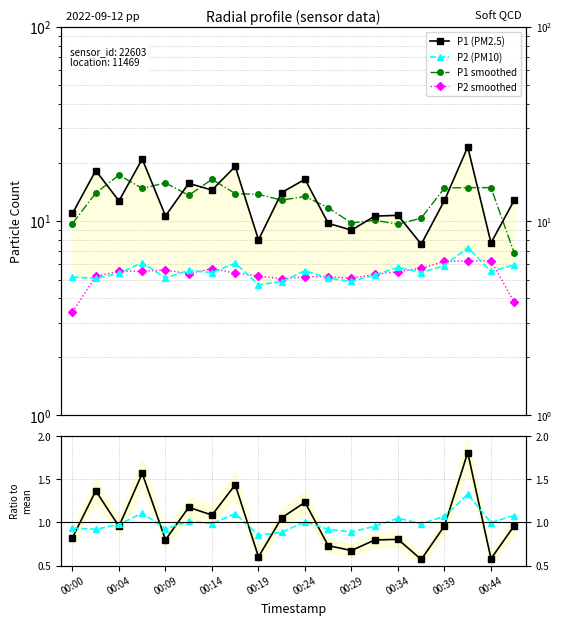

What is the value of the P1 (PM2.5) point at the 8th from the left?

19.1